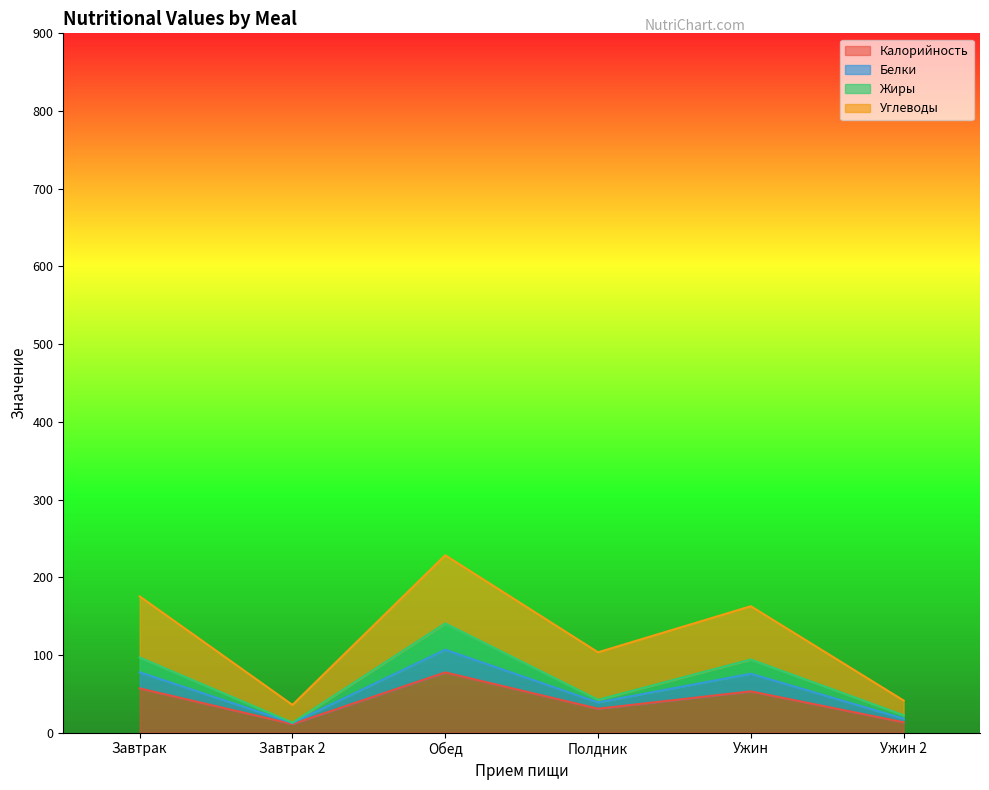

What is the label of the 5th point from the right?

Завтрак 2